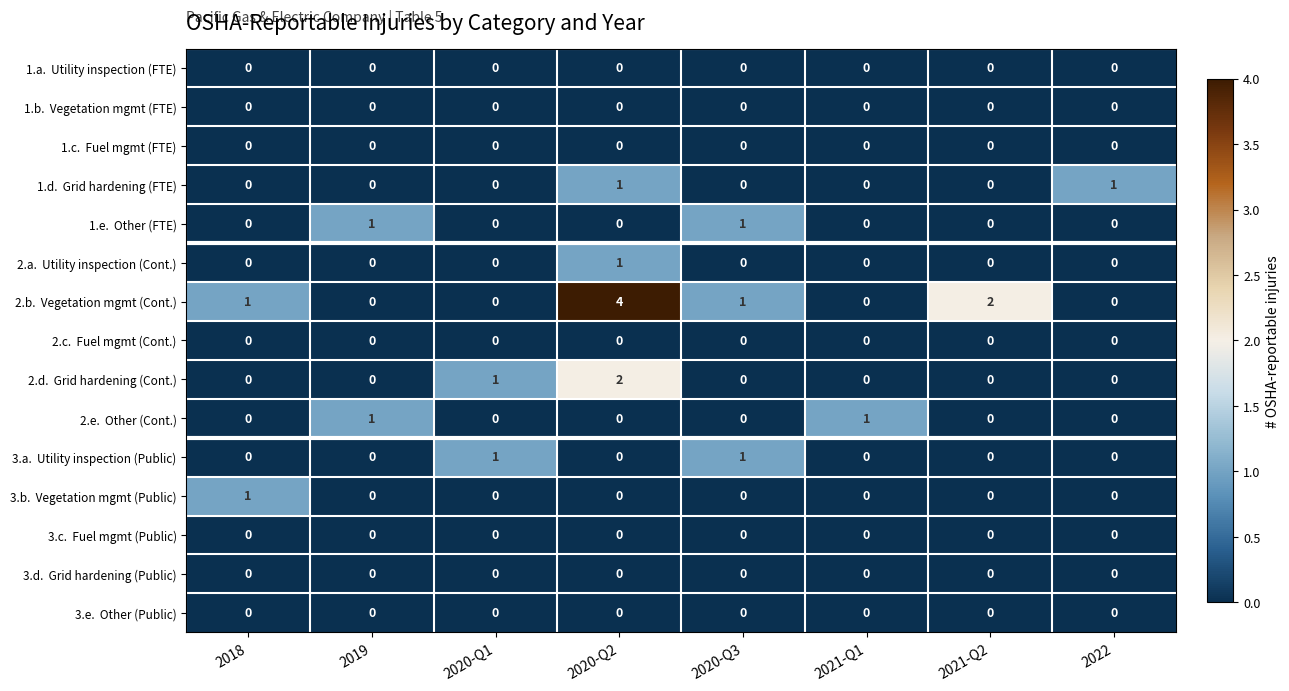

At which category is the sum across all series the highest?

2020-Q2